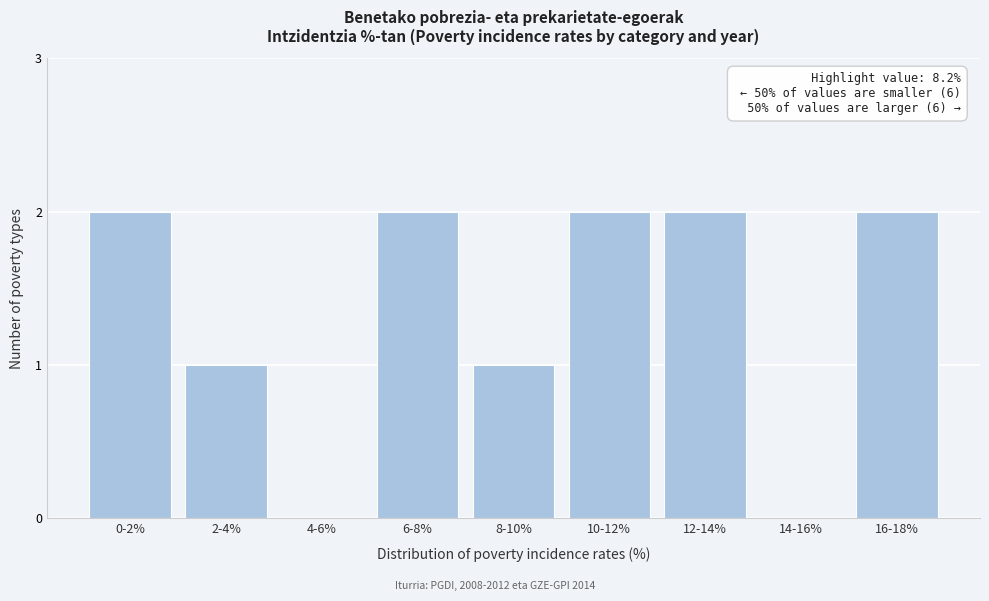

Reading left to right, transcribe all the data shown in this chart.

0-2%=2	2-4%=1	4-6%=0	6-8%=2	8-10%=1	10-12%=2	12-14%=2	14-16%=0	16-18%=2